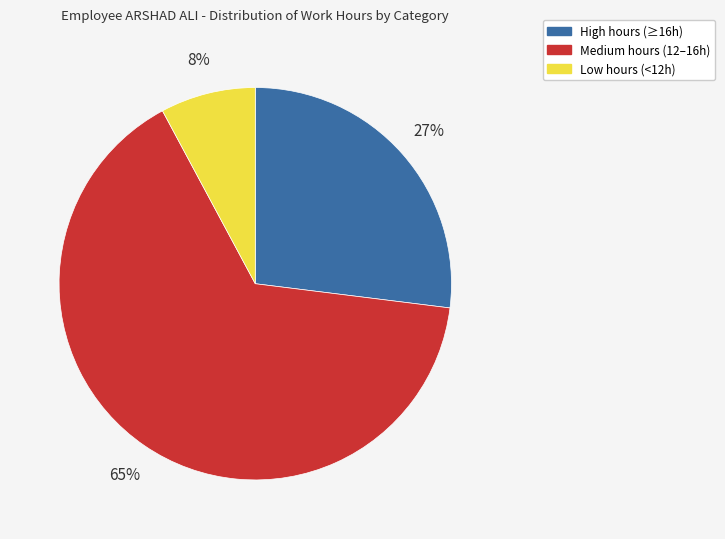

Is there a majority slice in this chart?

Yes